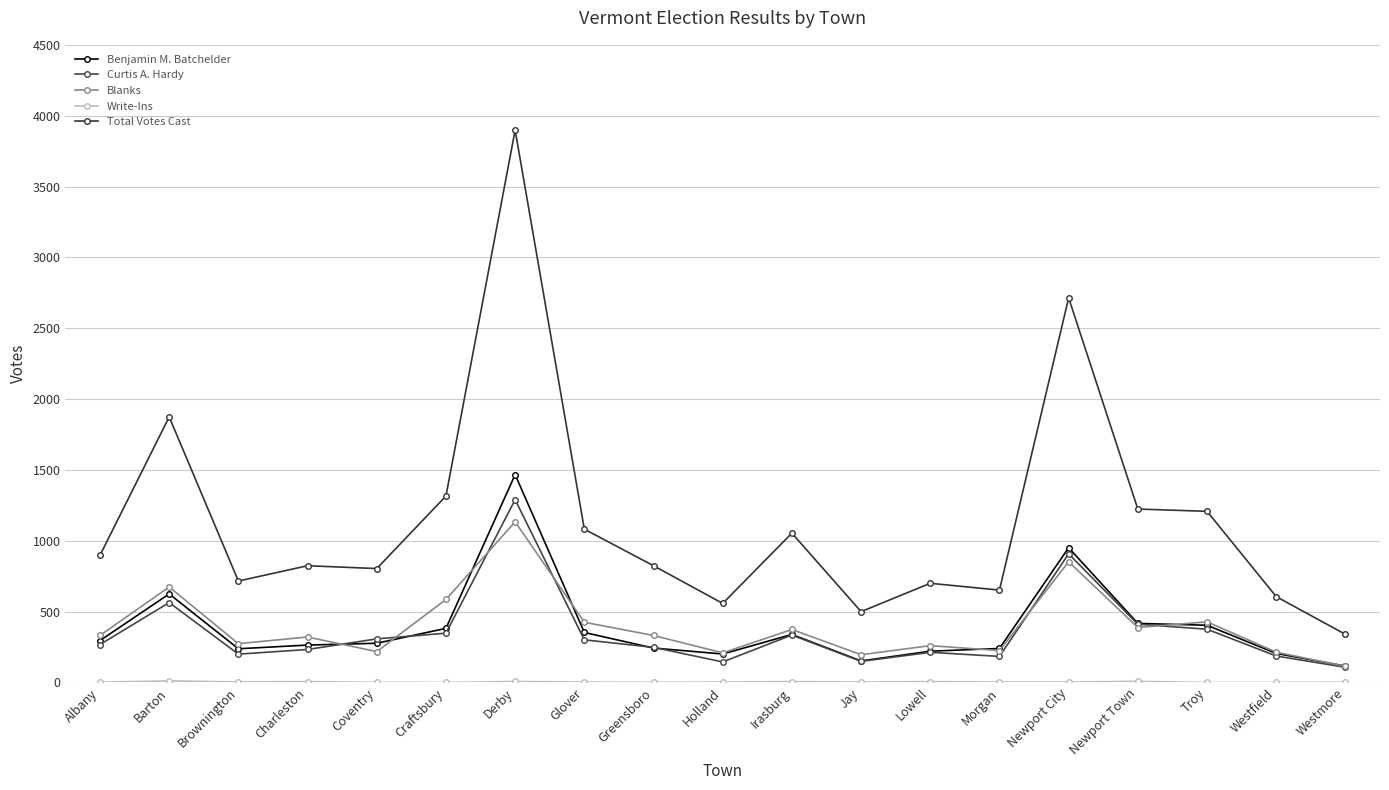

What is the highest value of the Total Votes Cast series?

3898